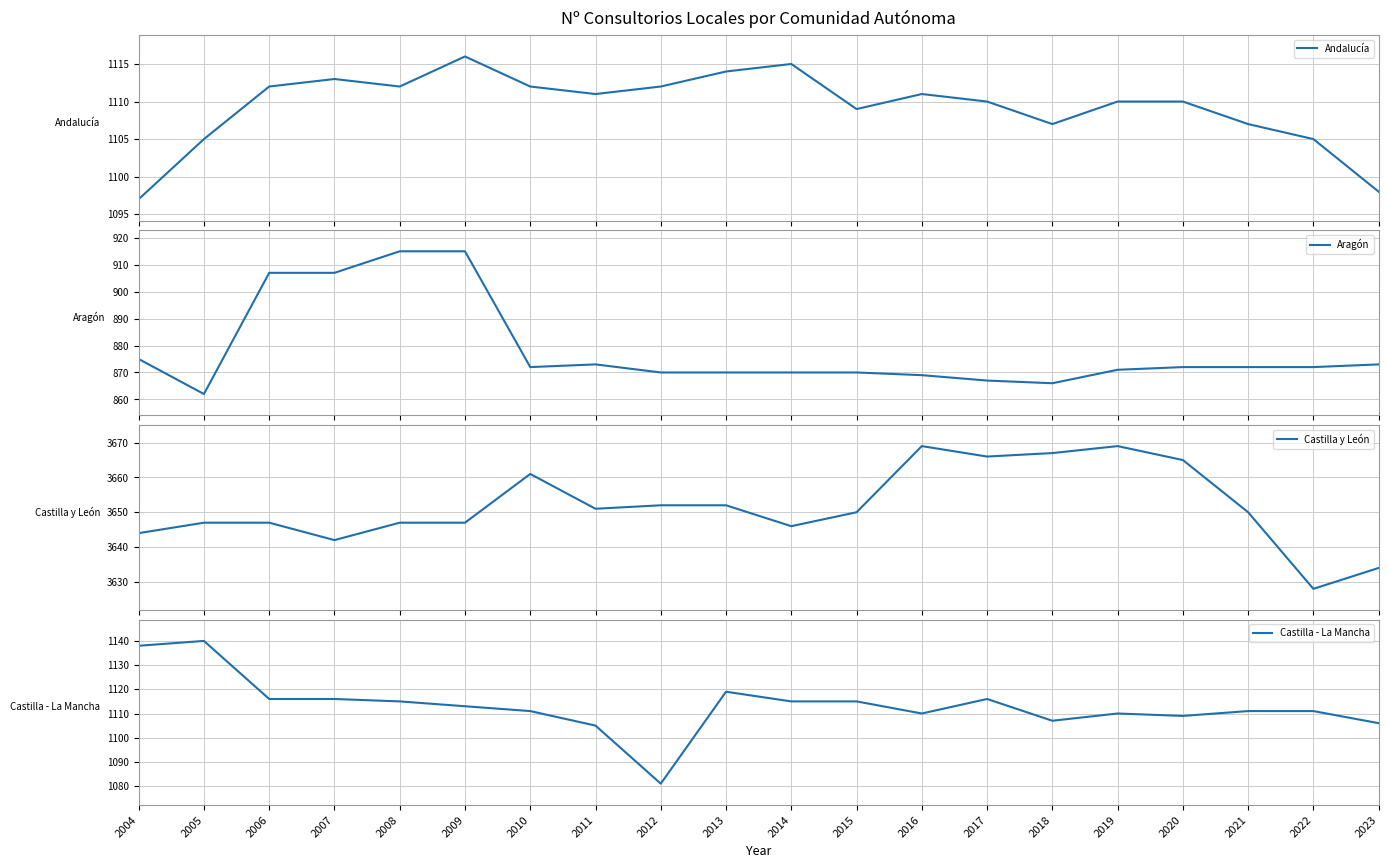

True or false: Castilla y León and Andalucía cross at least once.

False